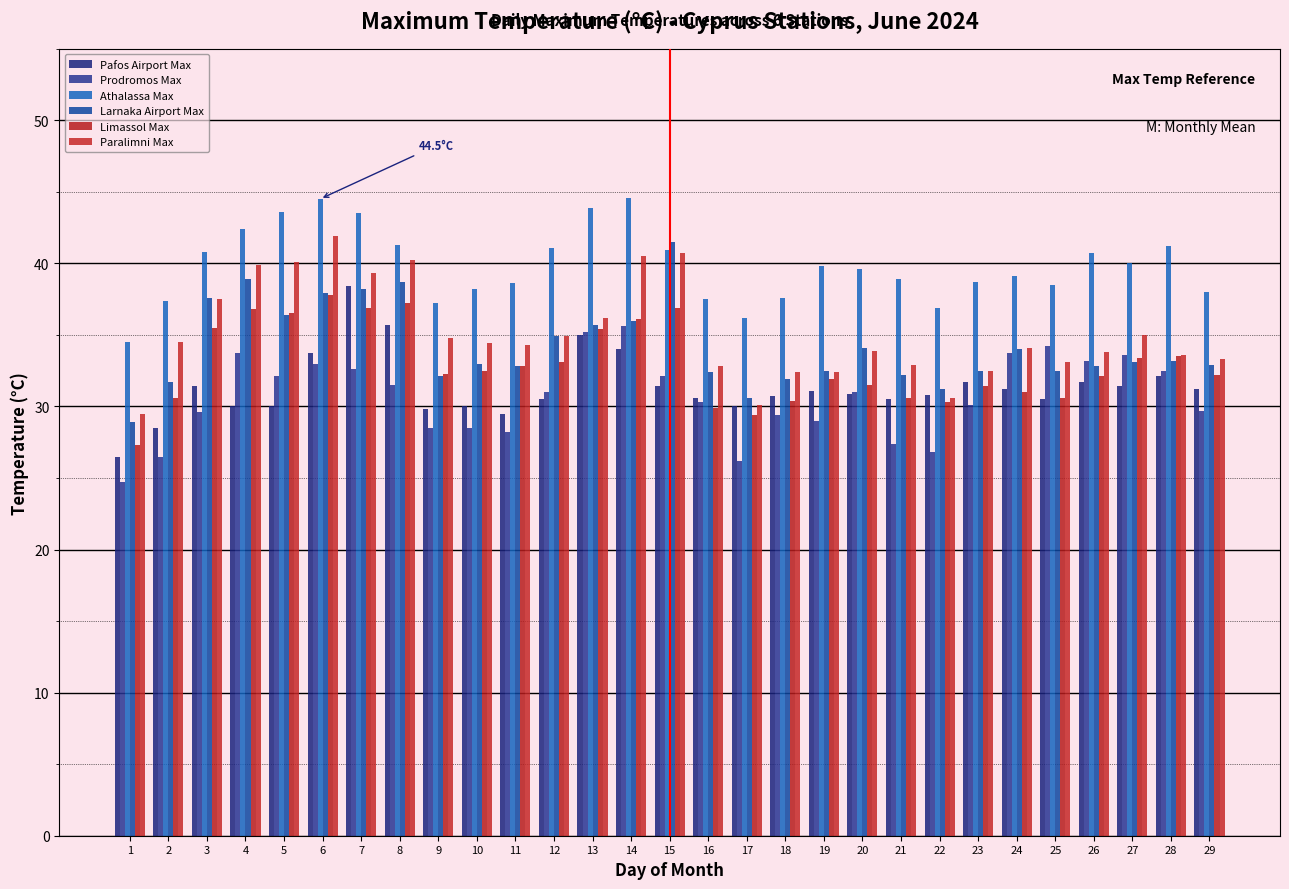

How many groups of bars are there?

29